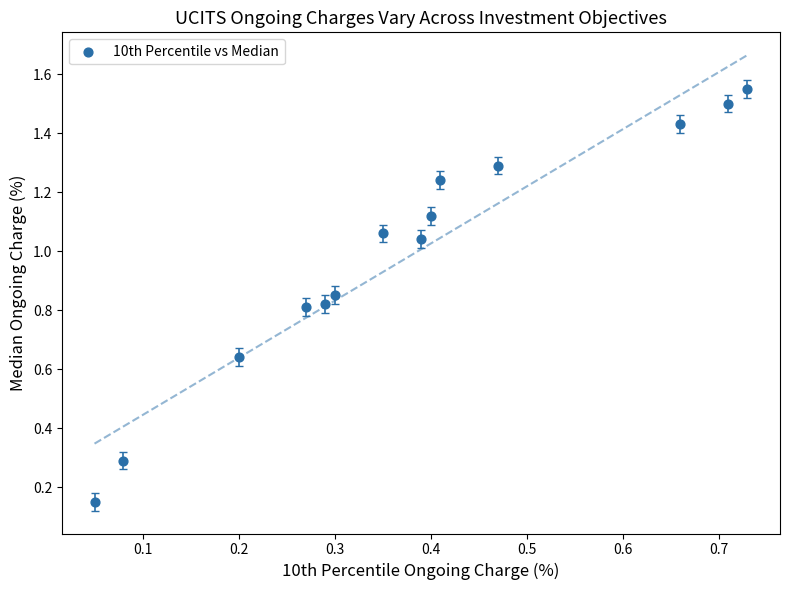

What is the range of X values (max minus min)?

0.7